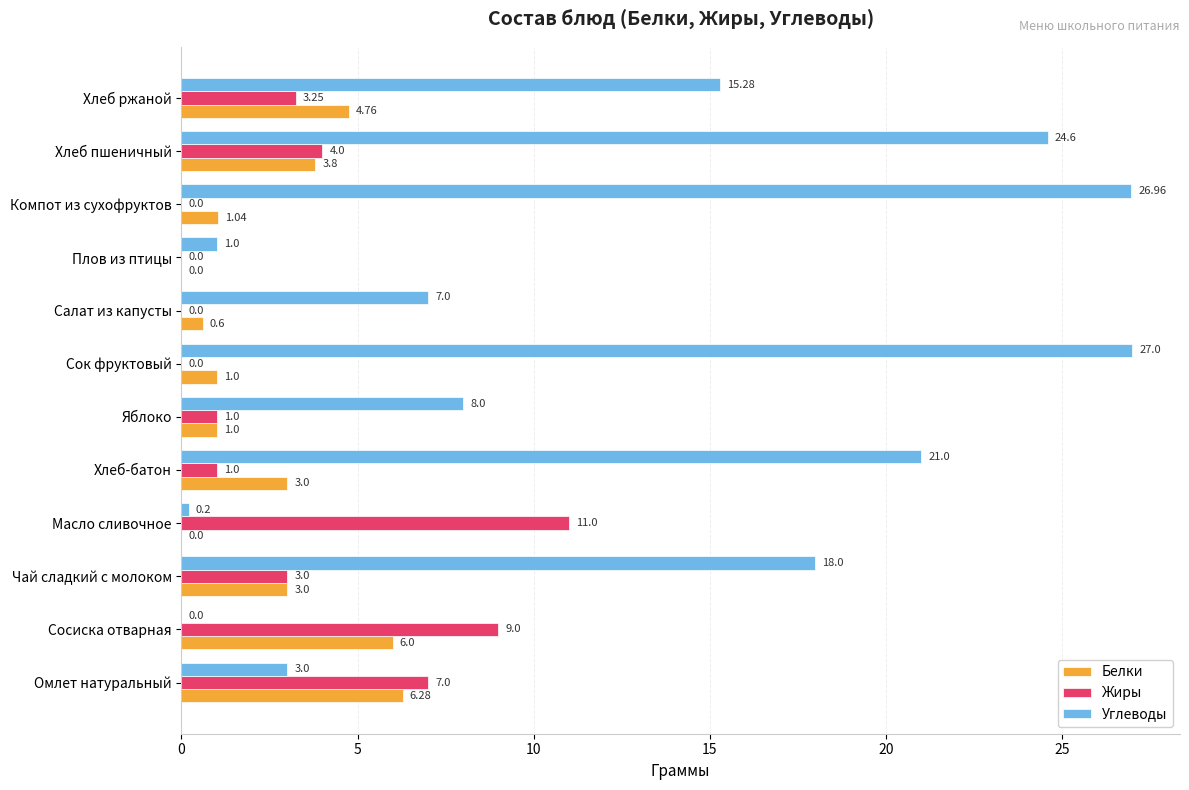

At which label is Жиры closest to 5?

Хлеб пшеничный